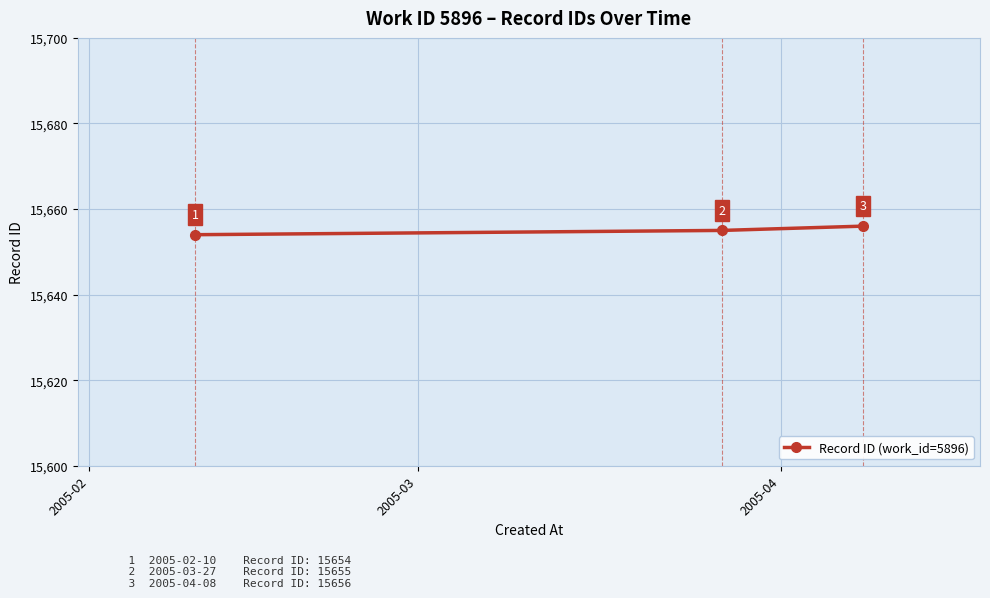

What is the sum of all values?

46965